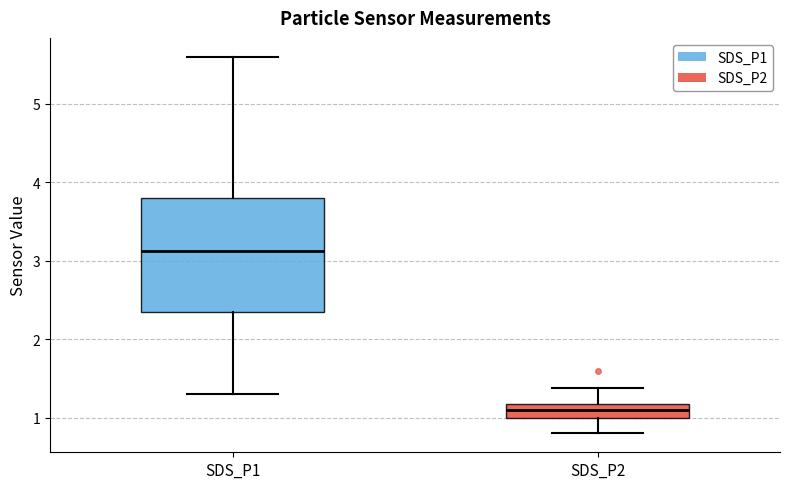

Which box is the tallest, from its lower edge to its upper edge?

SDS_P1